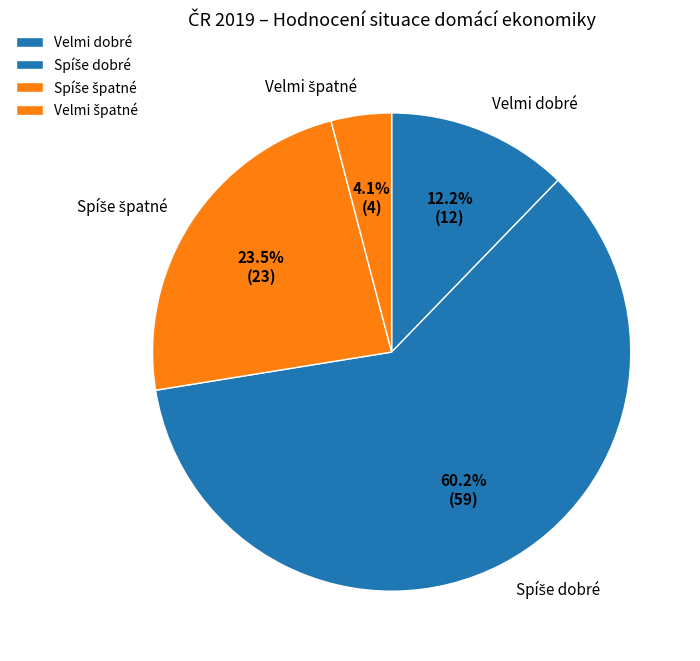

What percentage is NOT represented by Velmi dobré?

87.8%